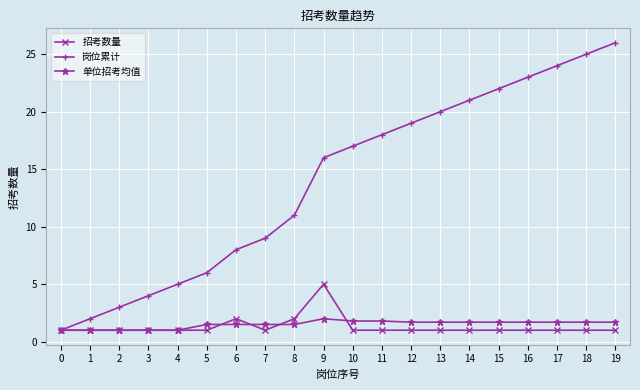

Is it true that 招考数量 equals 1.0 at 2?

True